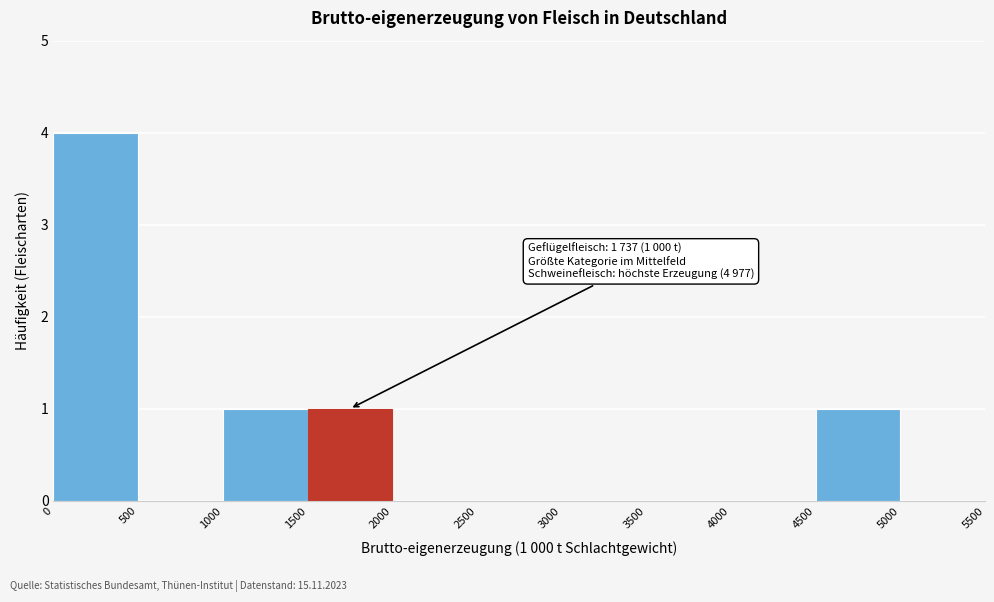

Which range on the x-axis has the tallest bar?

0 to 500